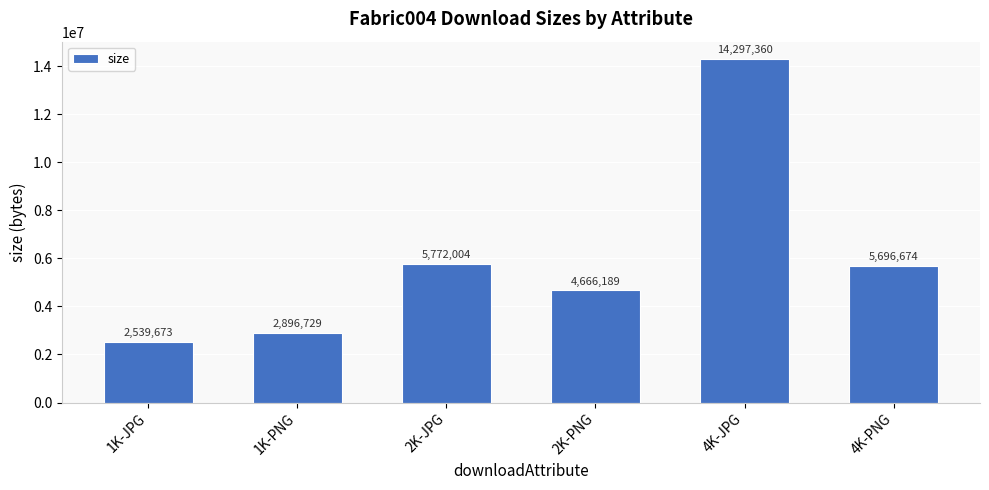

List the labels in order of value, smallest first.

1K-JPG, 1K-PNG, 2K-PNG, 4K-PNG, 2K-JPG, 4K-JPG